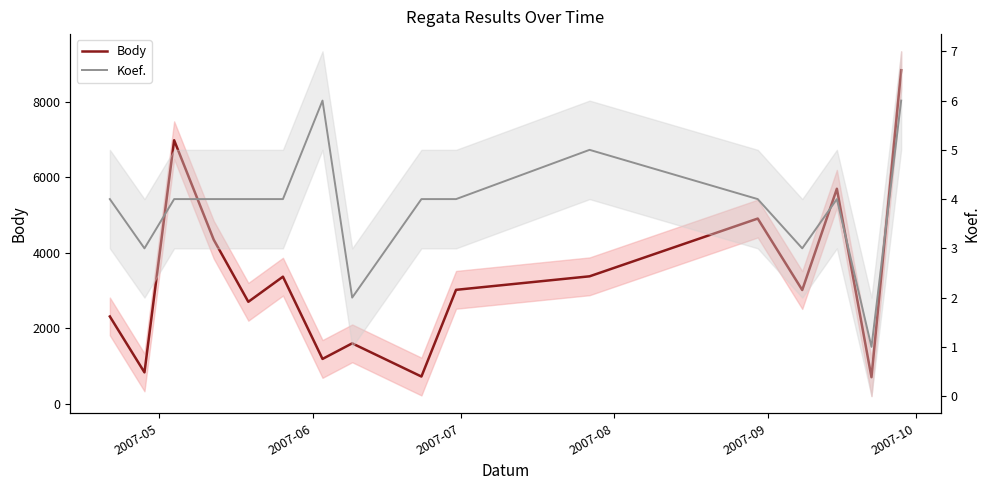

At 2007-09, list the series in order from largest to smallest.

Body, Koef.